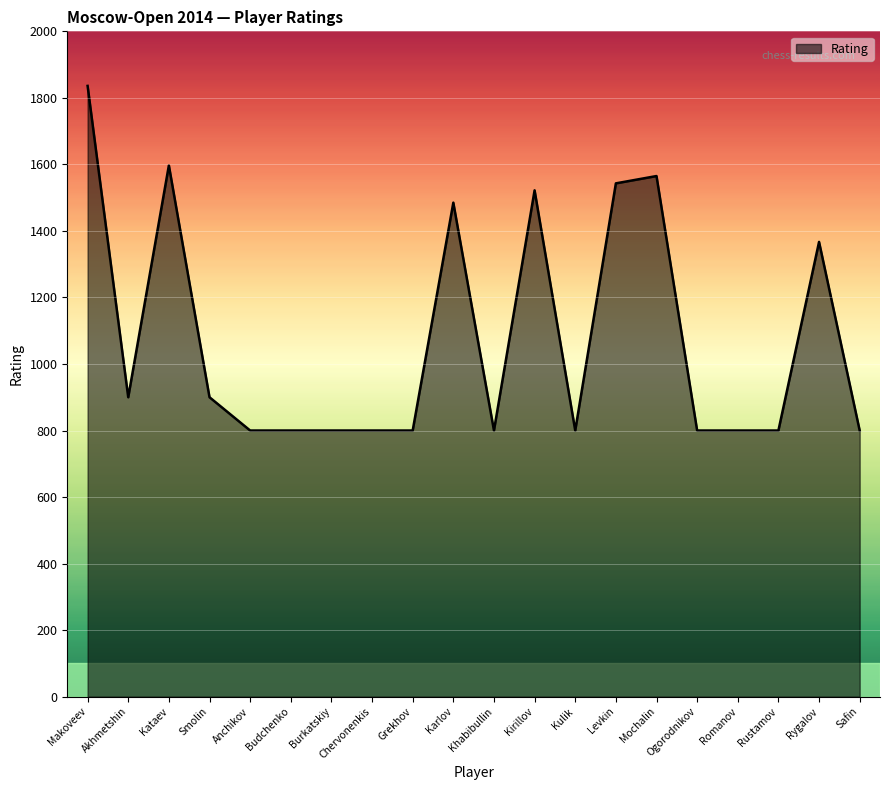

At which label is the value closest to 1318?

Rygalov